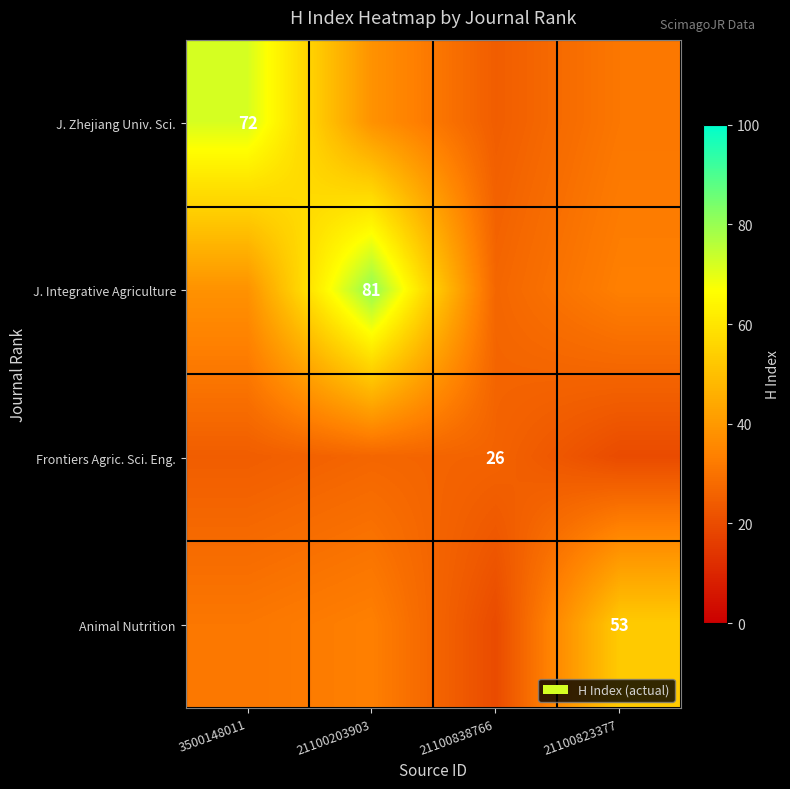

The J. Integrative Agriculture series shows 53.7 at 3500148011. True or false?

False